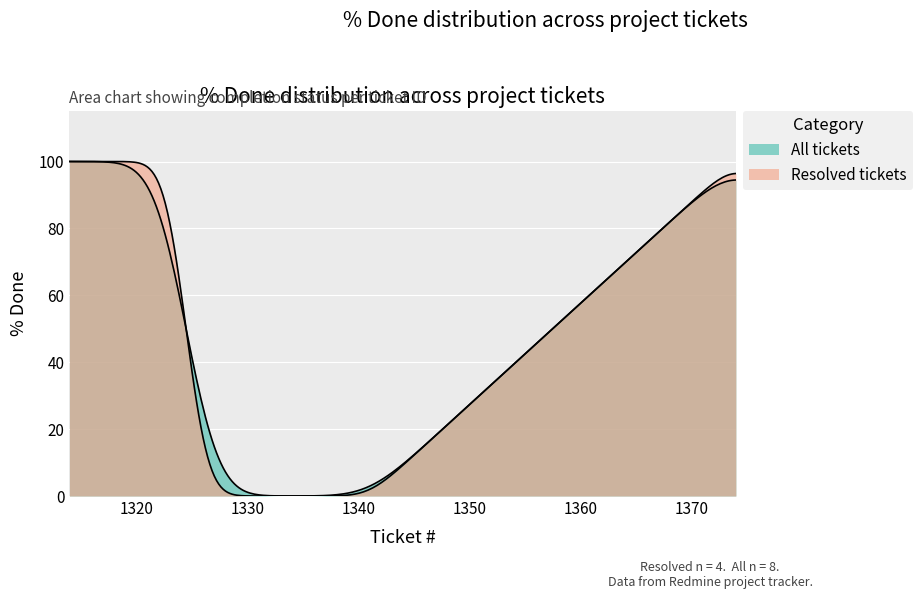

The chart shows a value of 0 at 1340. True or false?

True